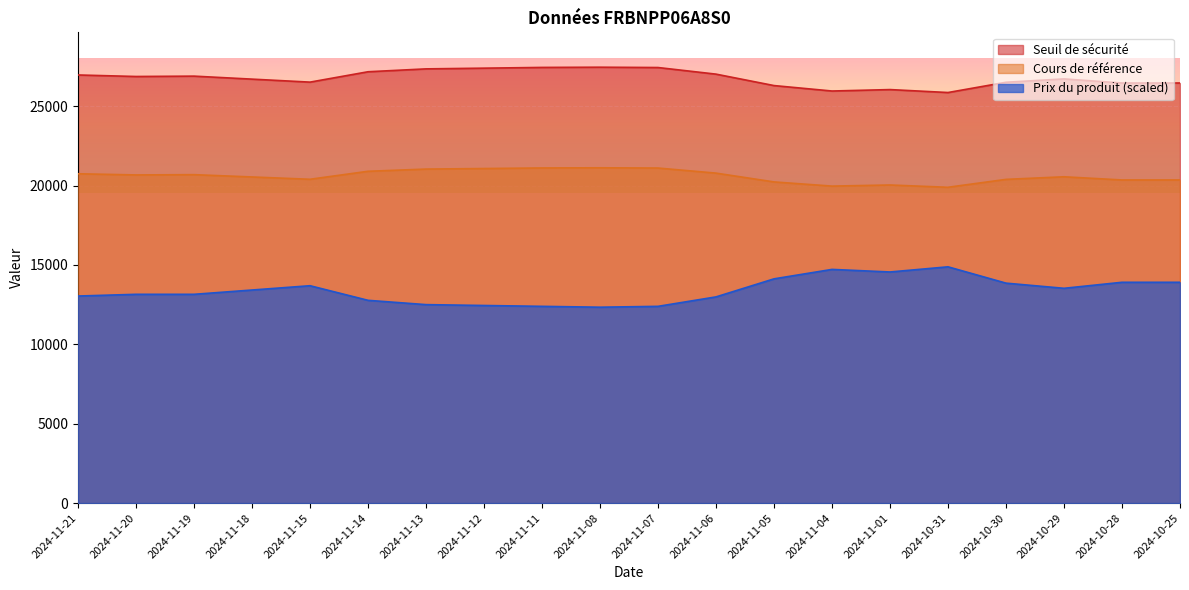

True or false: Cours de référence has a value of 30725.0 at 2024-11-12.

False